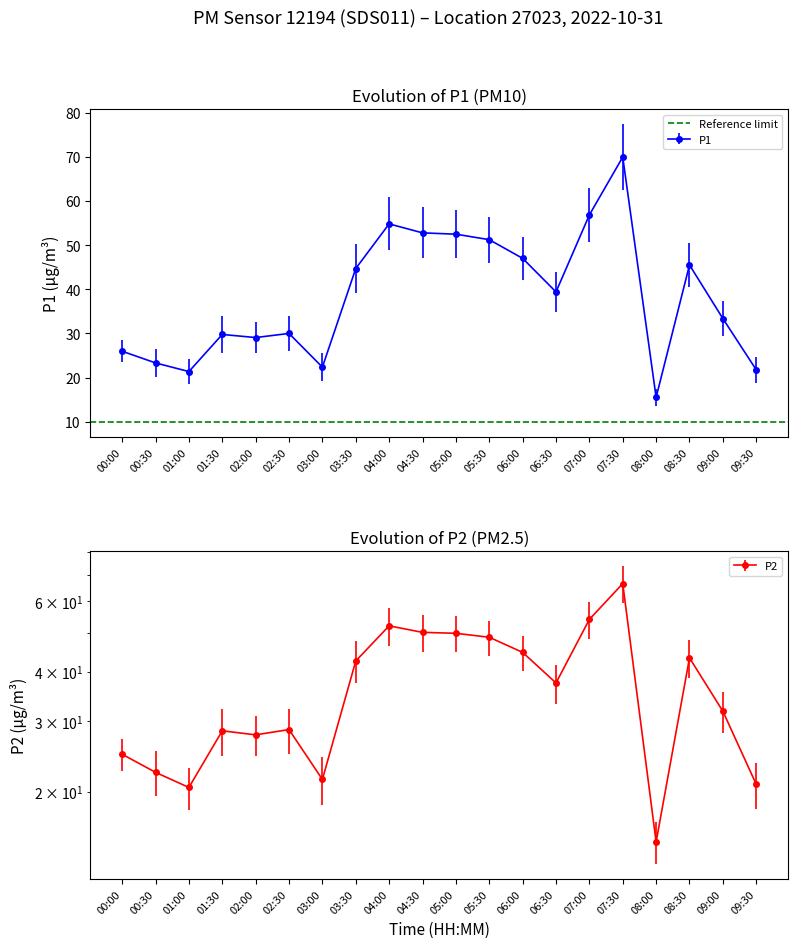

What is the minimum value shown in the chart?

15.0